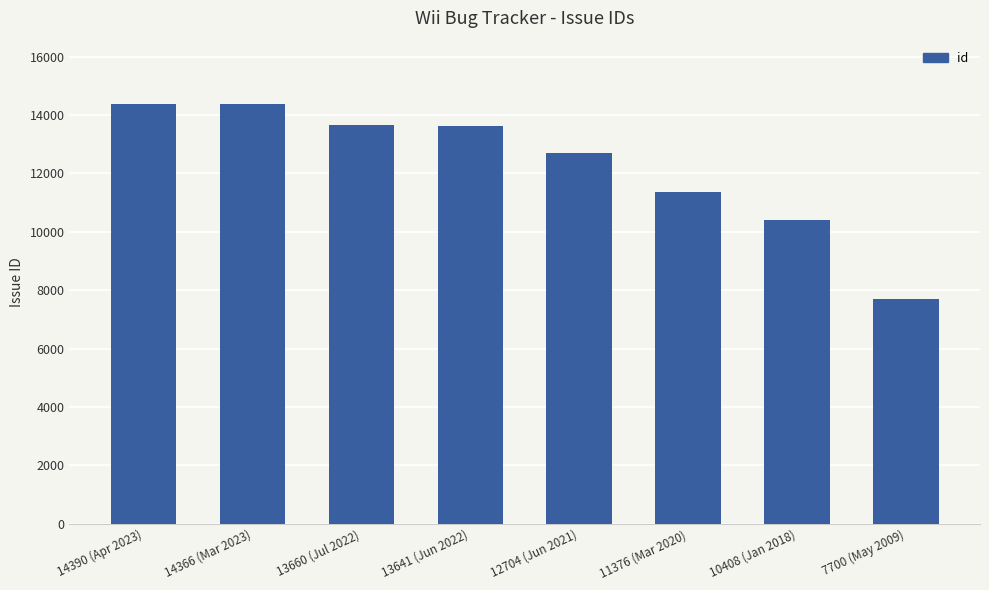

How many bars are there in total?

8